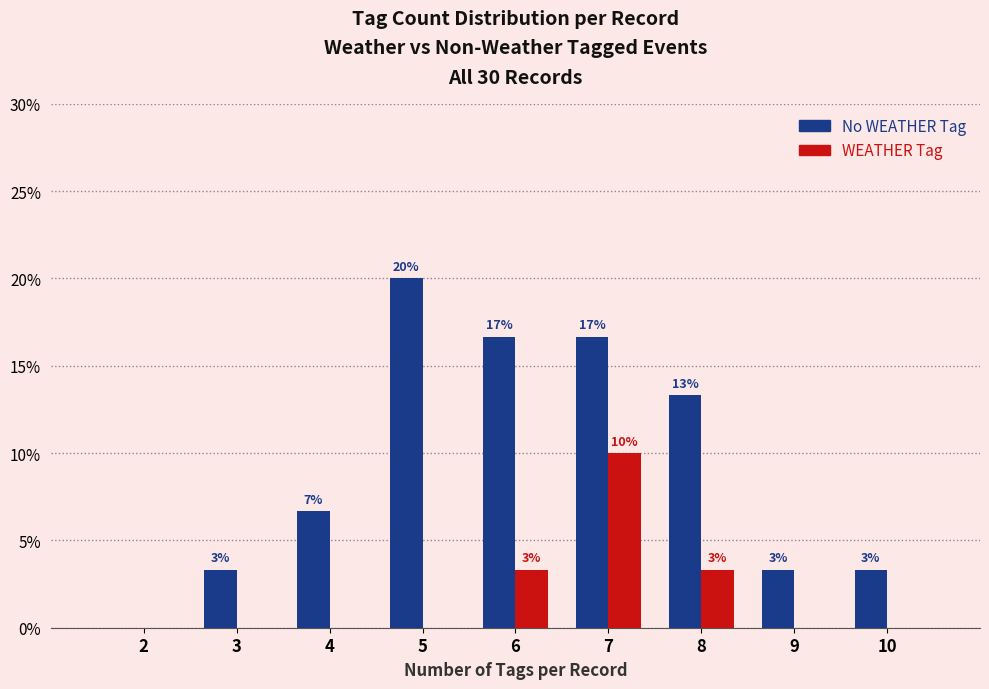

How many groups of bars are there?

9